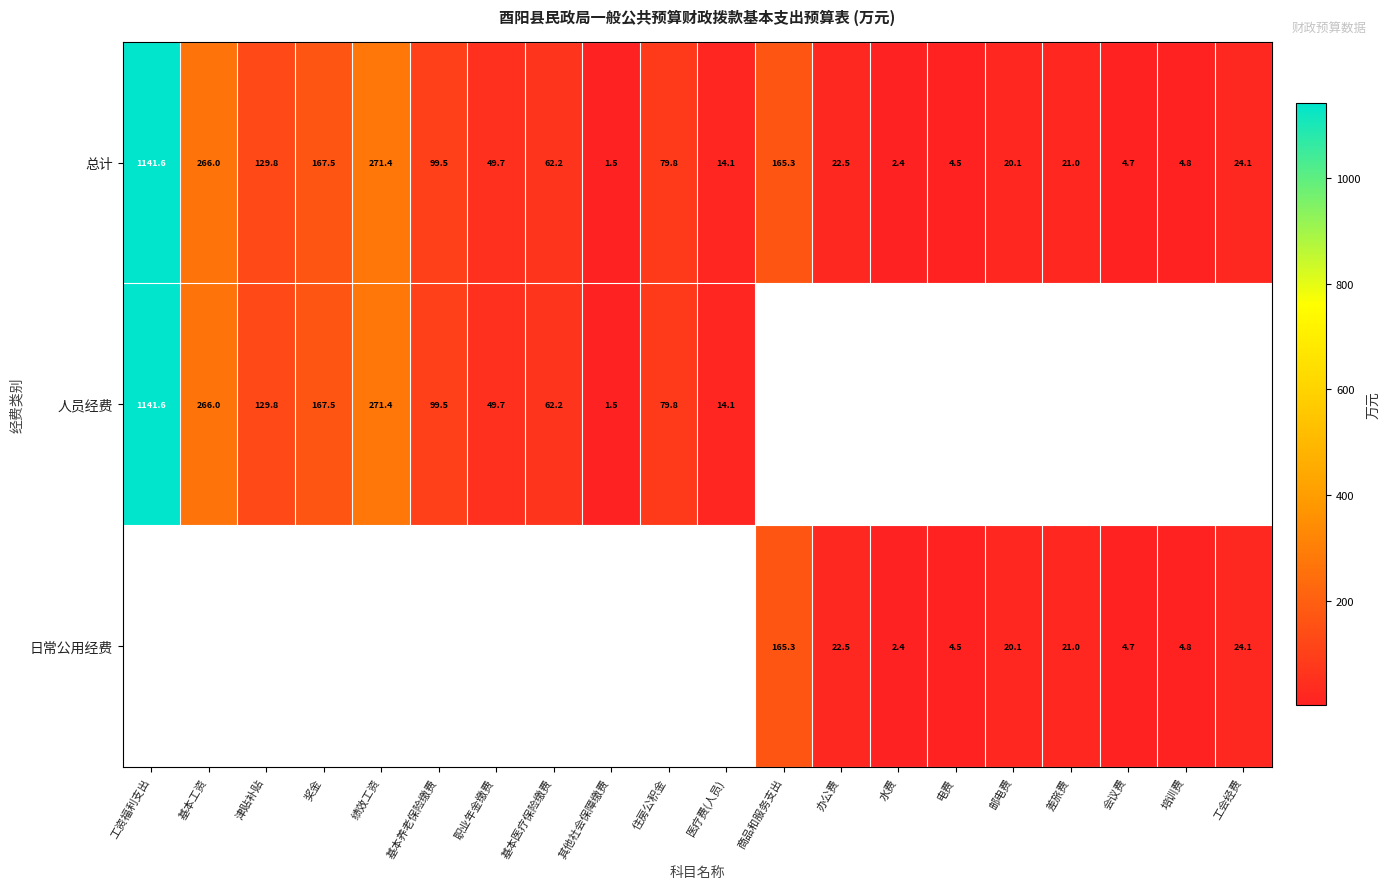

Which category has the highest value in the 总计 series?

工资福利支出